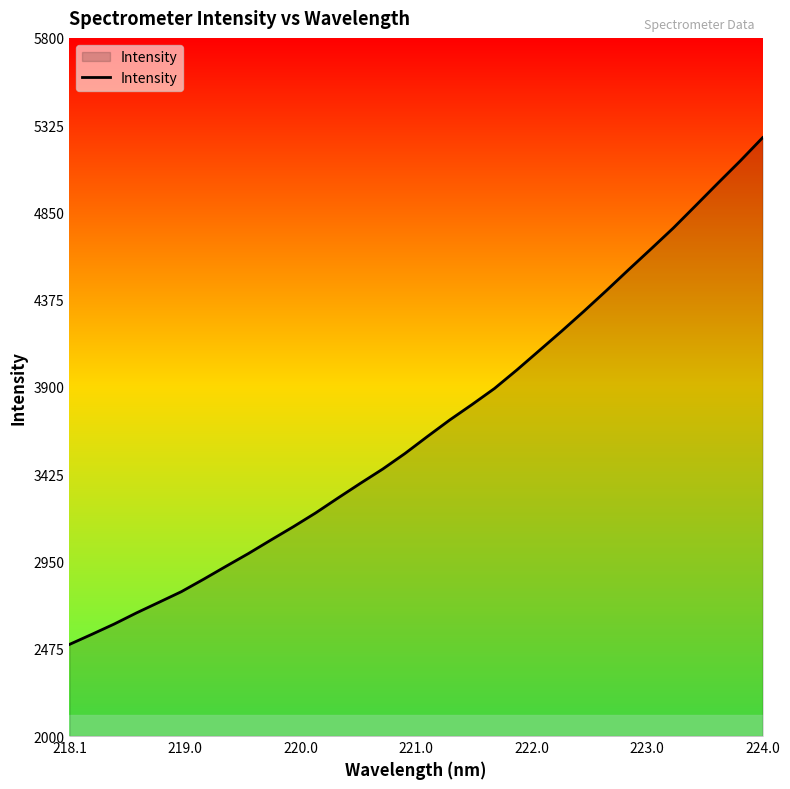

What is the smallest value displayed?

2498.8